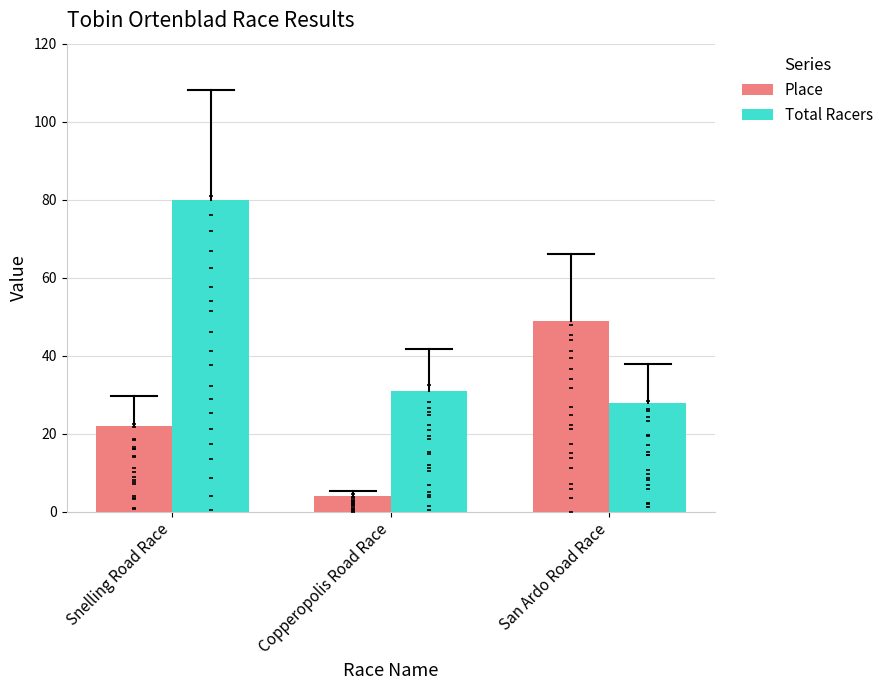

At how many categories does at least one series exceed 38?

2